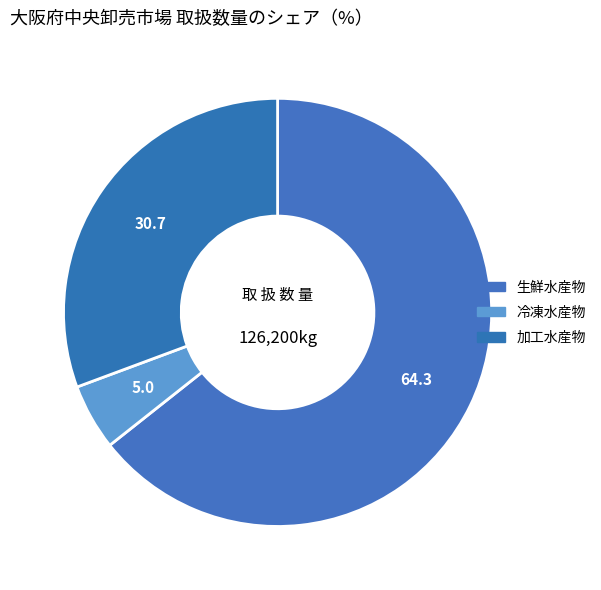

How many slices are in this pie chart?

3